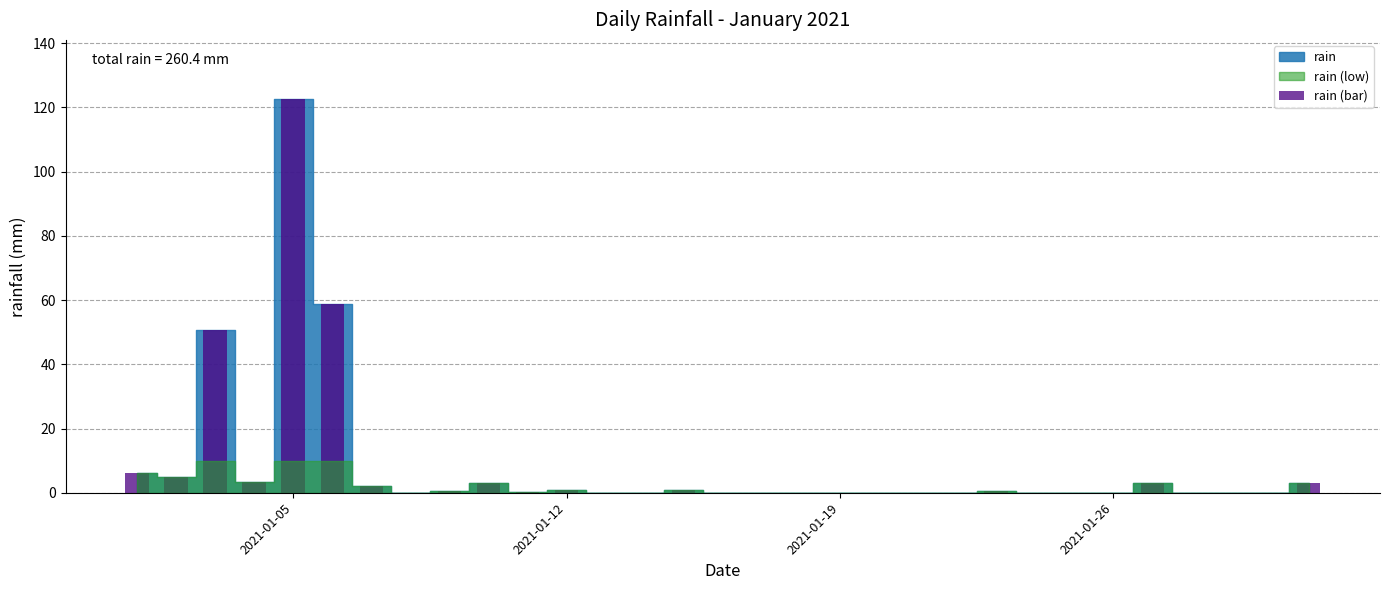

What is the sum of all values?

260.4